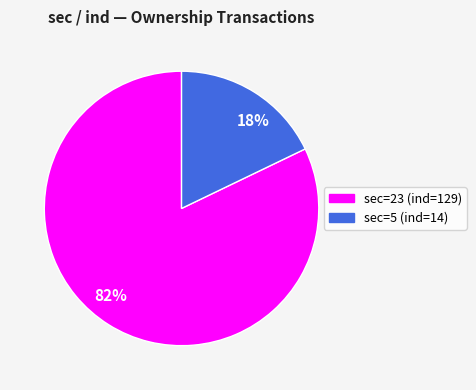

Between 82% and 18%, which is larger?

82%